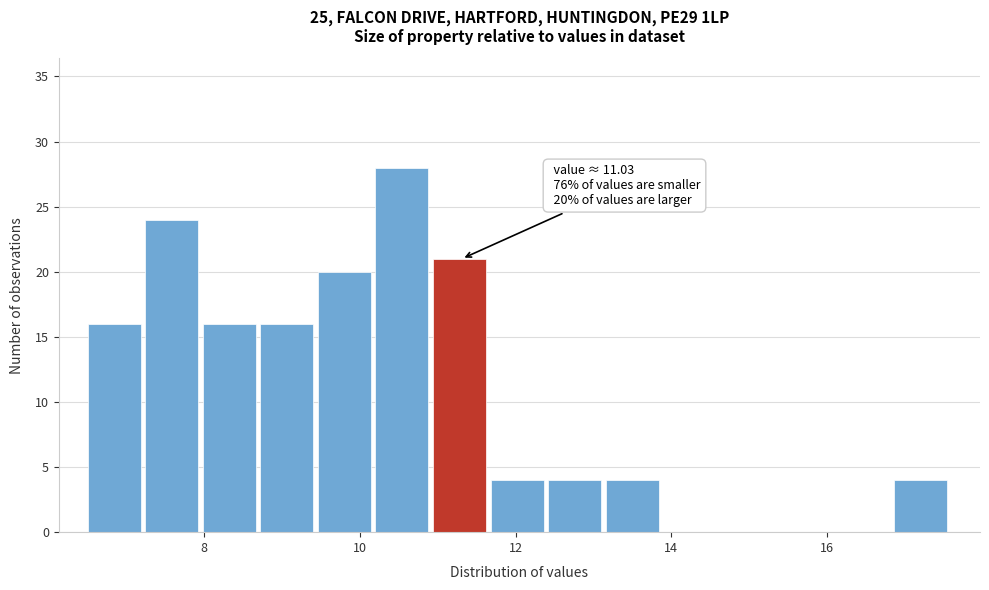

Around what value on the x-axis is the tallest bar? Give the approximate position of its centre, as read against the axis.

10.6